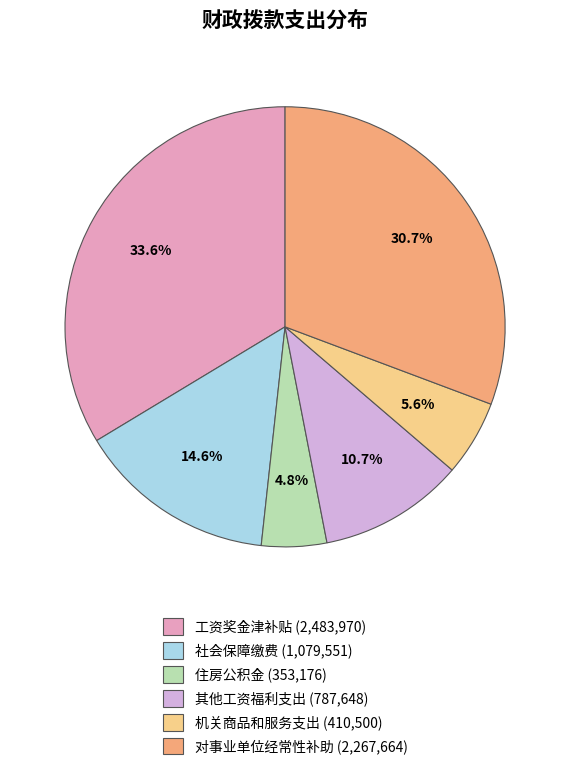

How many slices are in this pie chart?

6